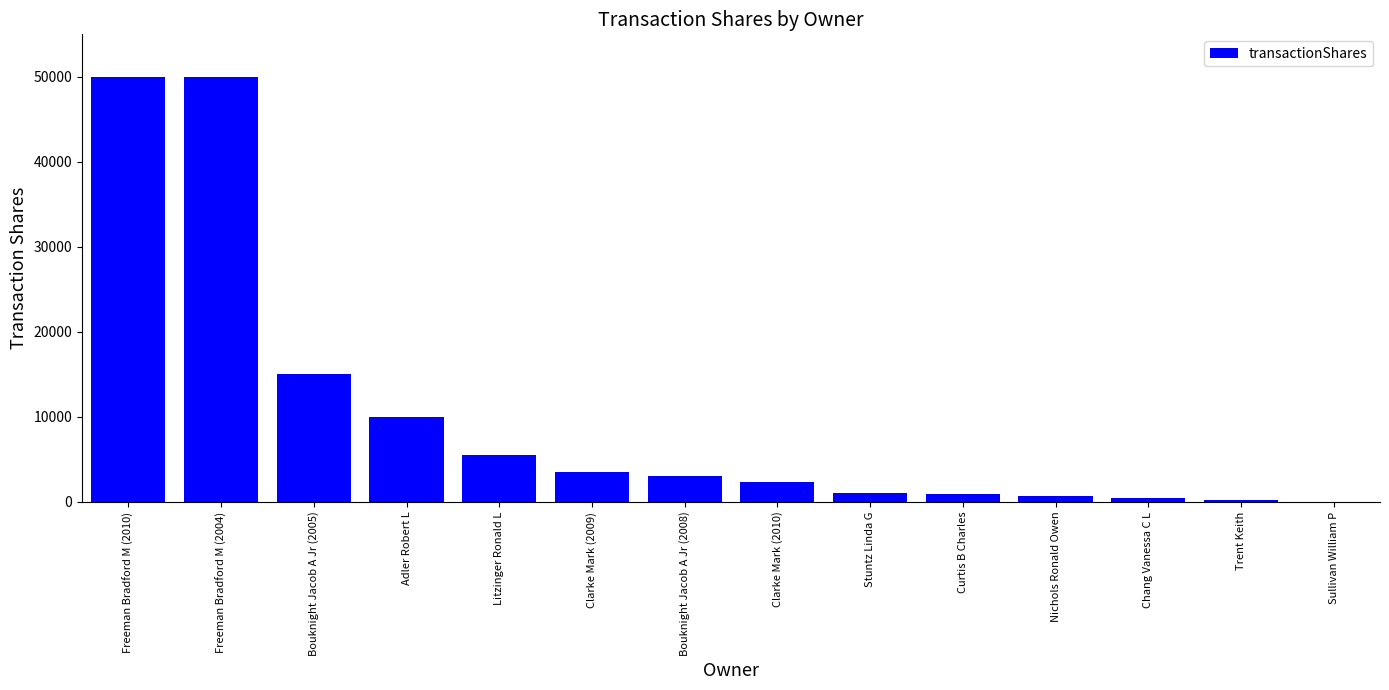

Count the number of categories in the chart.

14